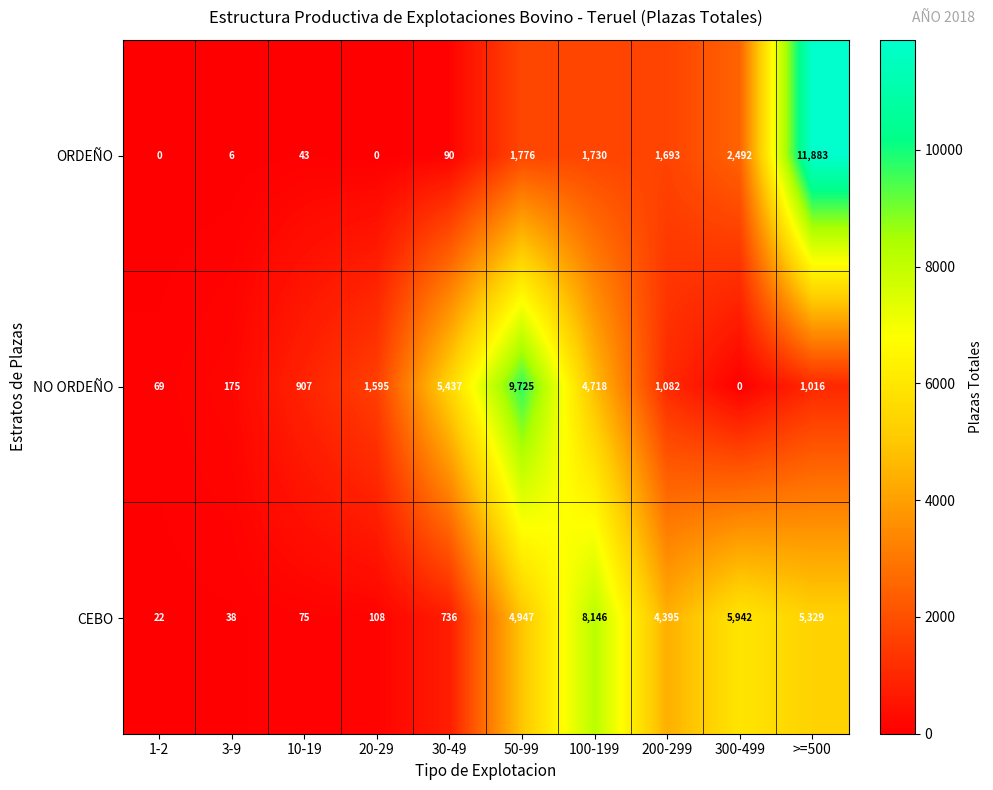

At which category is the sum across all series the highest?

>=500